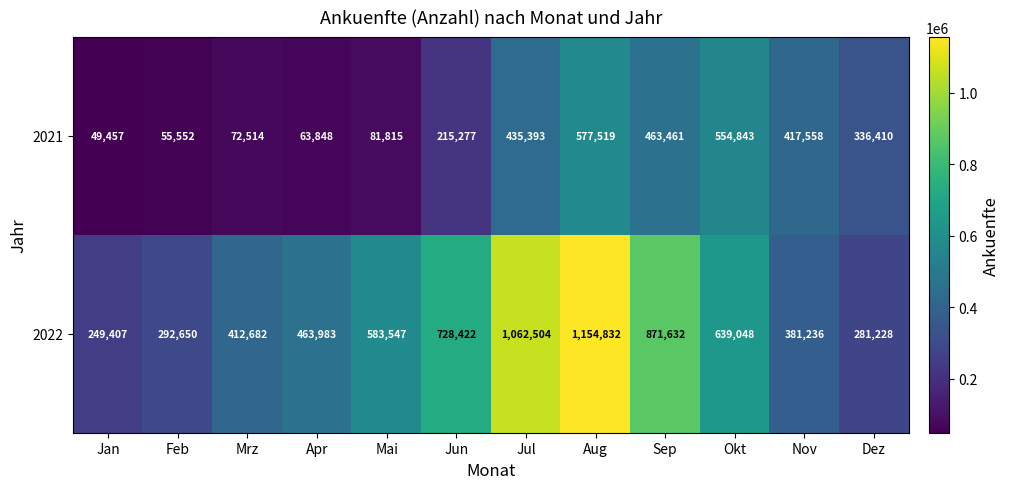

At which category does the chart reach its minimum across all series?

Jan